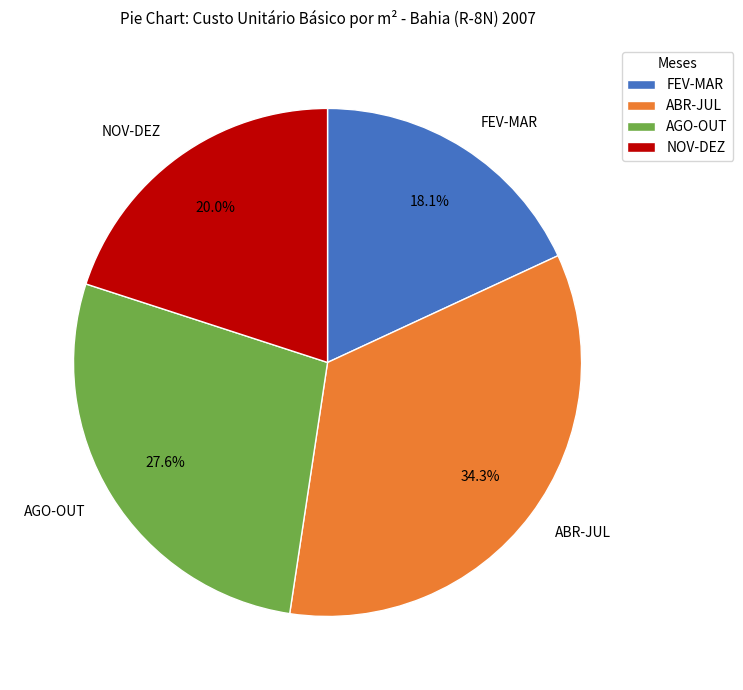

How many slices are in this pie chart?

4